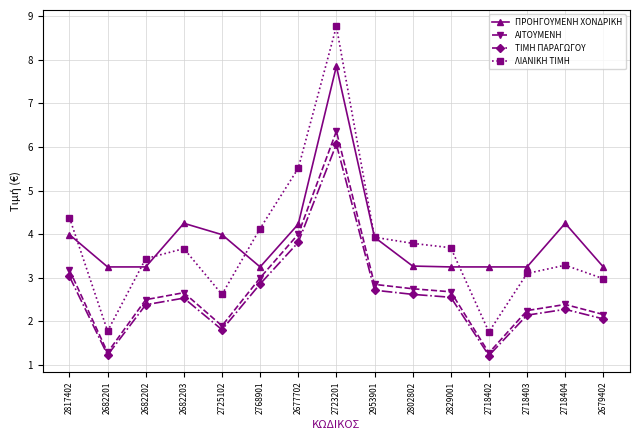

What is the smallest value displayed?

1.2